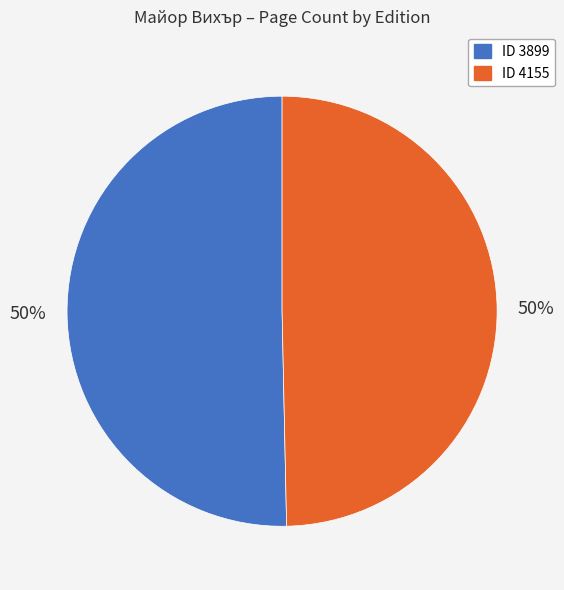

To the nearest percent, what is the average slice percentage?

50%